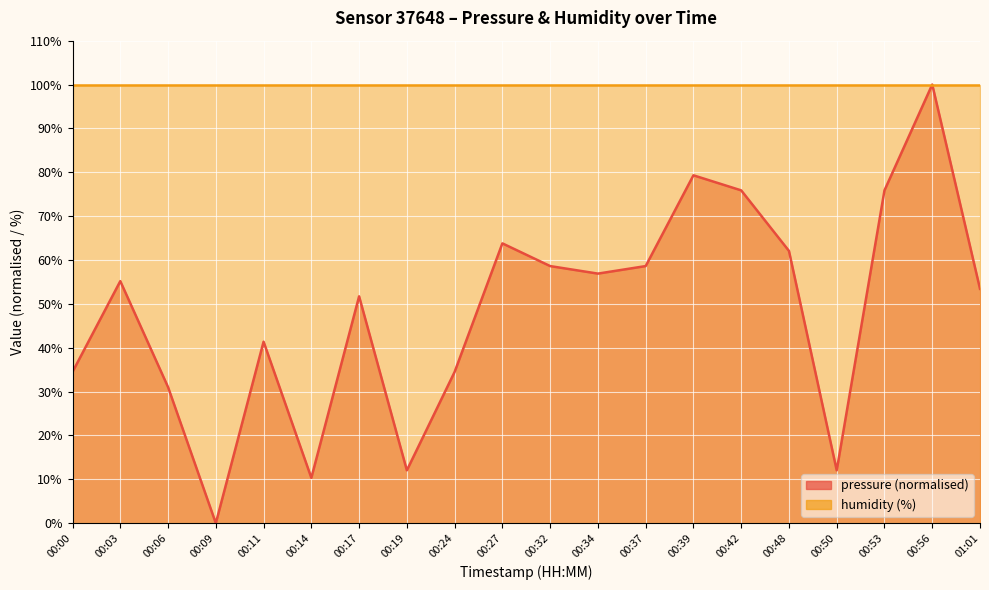

Which category has the highest value across all series?

00:56